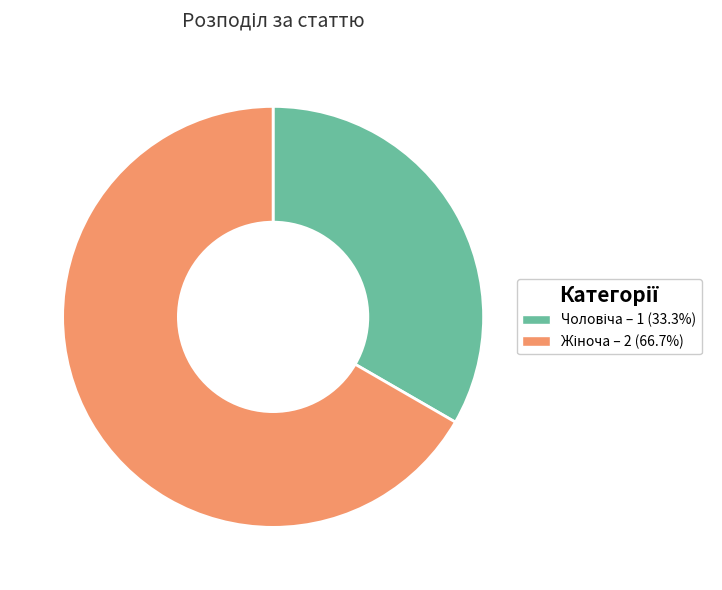

Does any single category account for the majority?

Yes